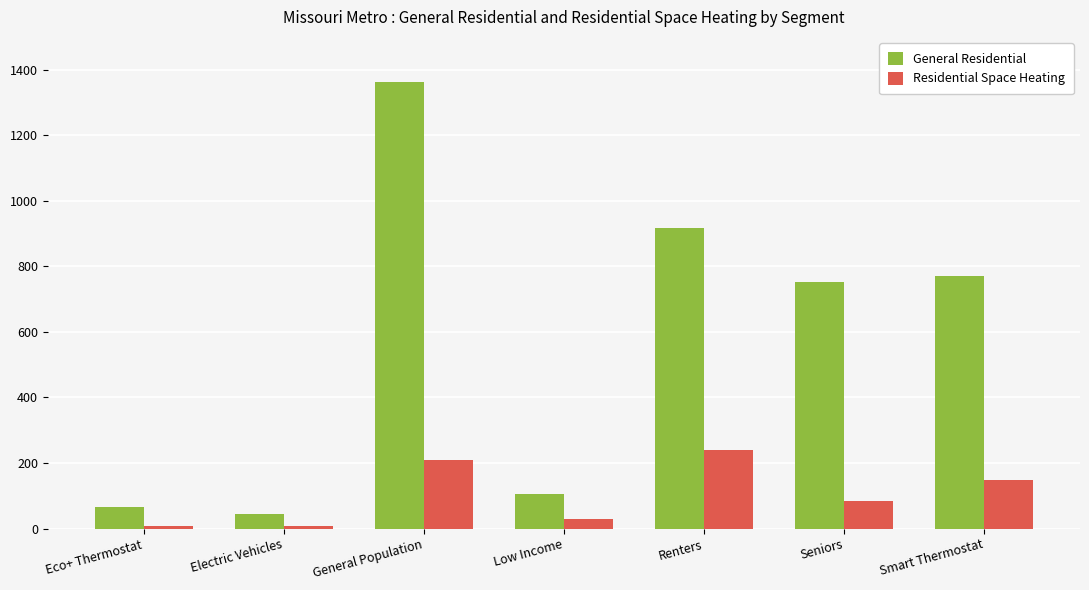

Reading left to right, extract all data points from this chart.

General Residential: Eco+ Thermostat=65	Electric Vehicles=44	General Population=1362	Low Income=104	Renters=917	Seniors=752	Smart Thermostat=771
Residential Space Heating: Eco+ Thermostat=9	Electric Vehicles=9	General Population=210	Low Income=28	Renters=241	Seniors=83	Smart Thermostat=148